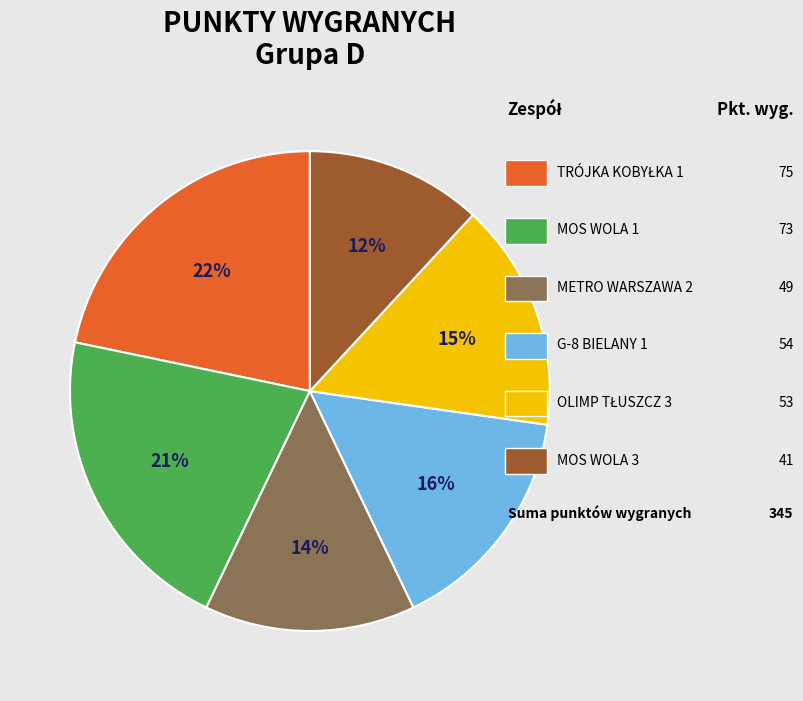

Is there any slice that represents more than half of the pie?

No